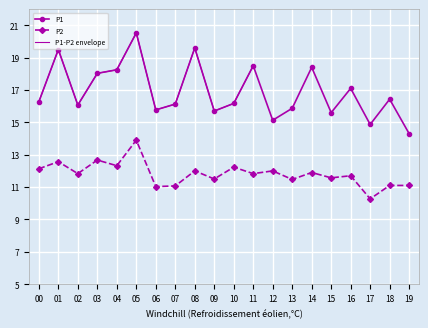

Where is the first local minimum for P2?

02